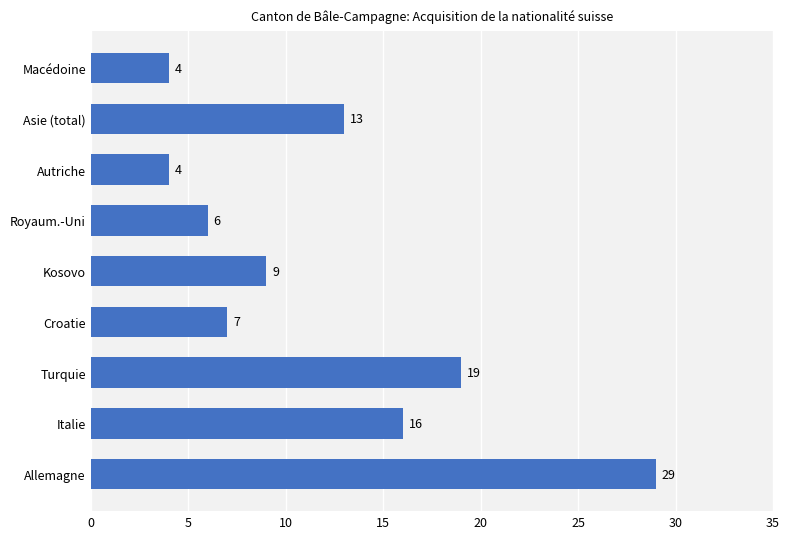

Reading bottom to top, extract all data points from this chart.

29	16	19	7	9	6	4	13	4